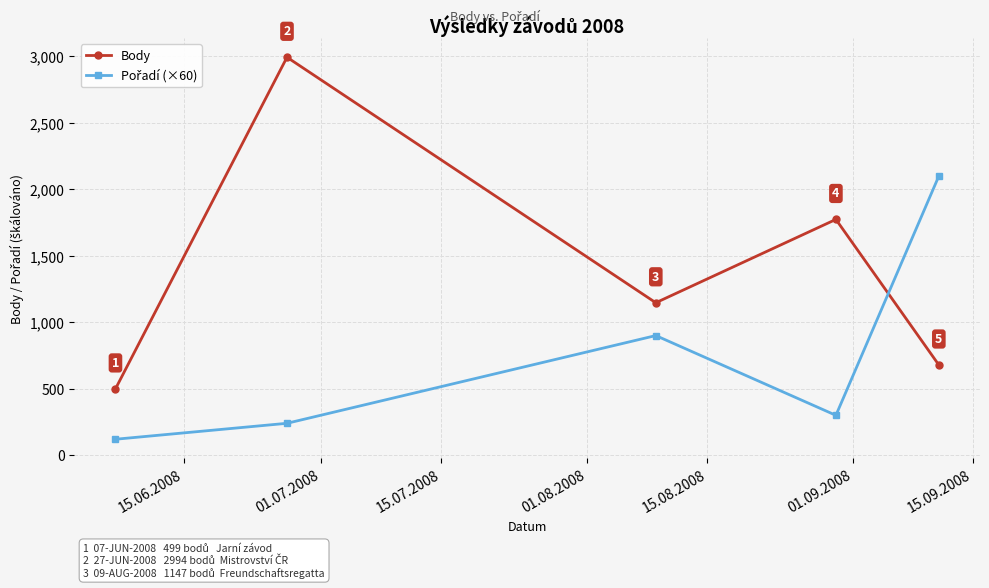

How many interior local valleys does the Body series have?

1